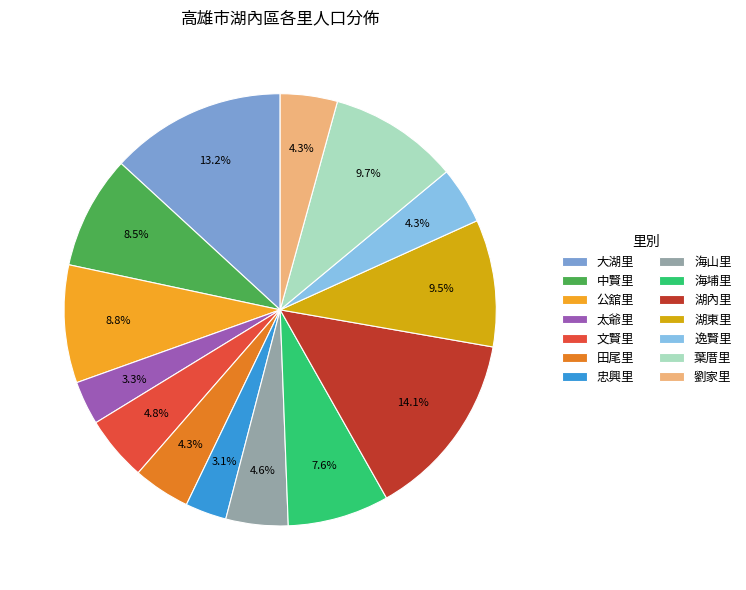

How many segments does this pie chart have?

14